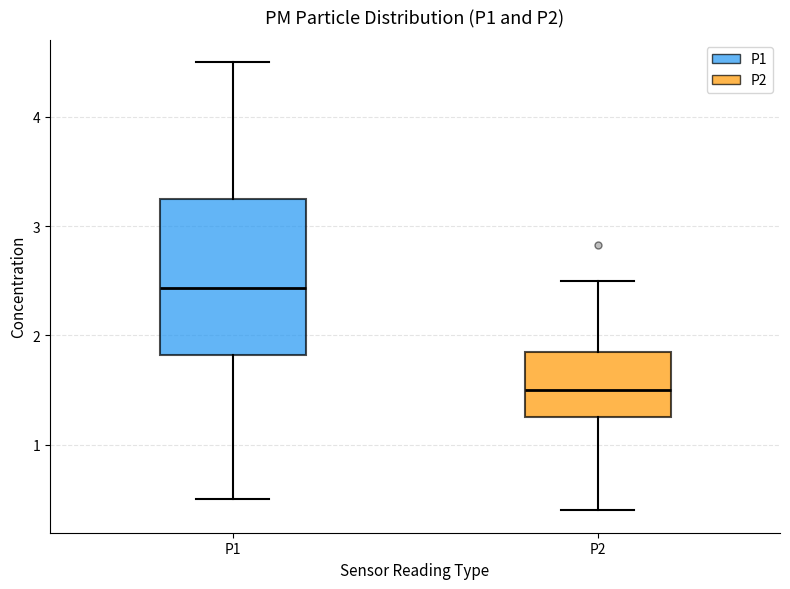

Reading left to right, read every box against the y-axis: the position of its median line, the range the box covers, and the ends of its whiskers. The values are not printed on the chart, so give them approximately, as read against the axis.

P1: median 2.4, box 1.8 to 3.3, whiskers 0.5 to 4.5
P2: median 1.5, box 1.3 to 1.8, whiskers 0.4 to 2.5